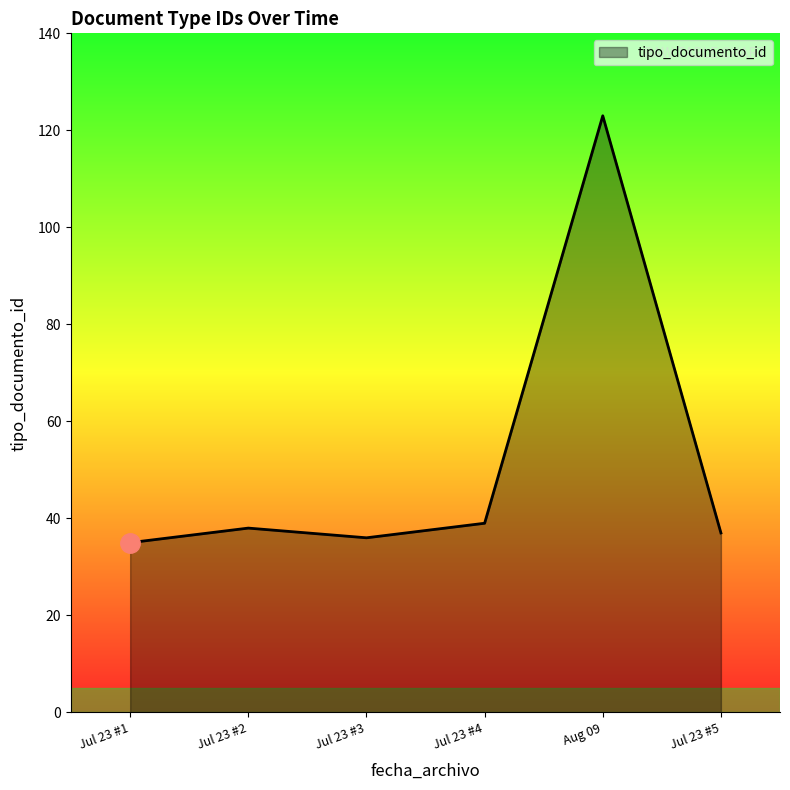

Reading left to right, transcribe all the data shown in this chart.

35	38	36	39	123	37